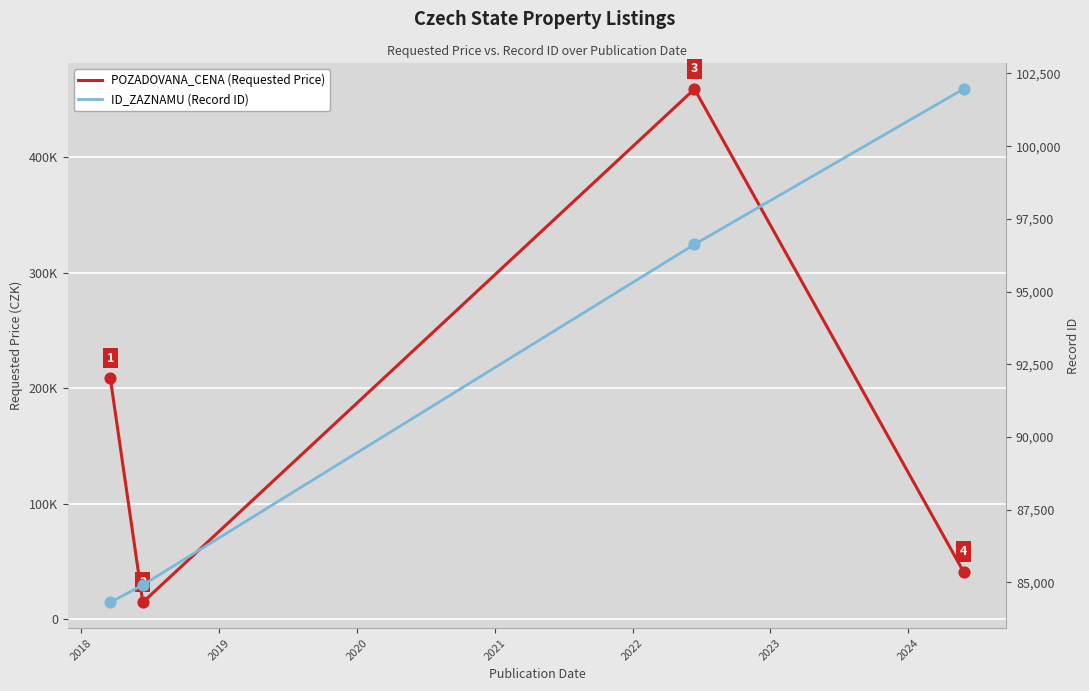

What are all the series names shown in the legend?

POZADOVANA_CENA (Requested Price), ID_ZAZNAMU (Record ID)